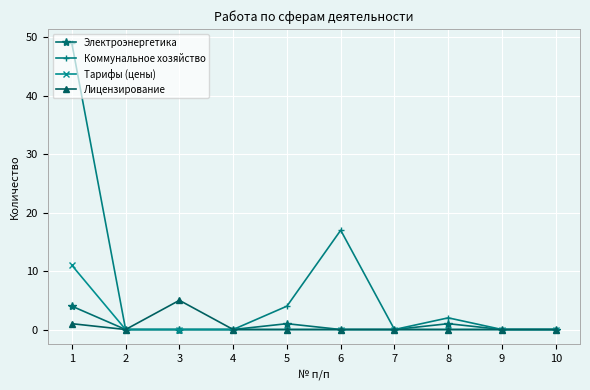

Is it true that Тарифы (цены) equals 11 at 1?

True